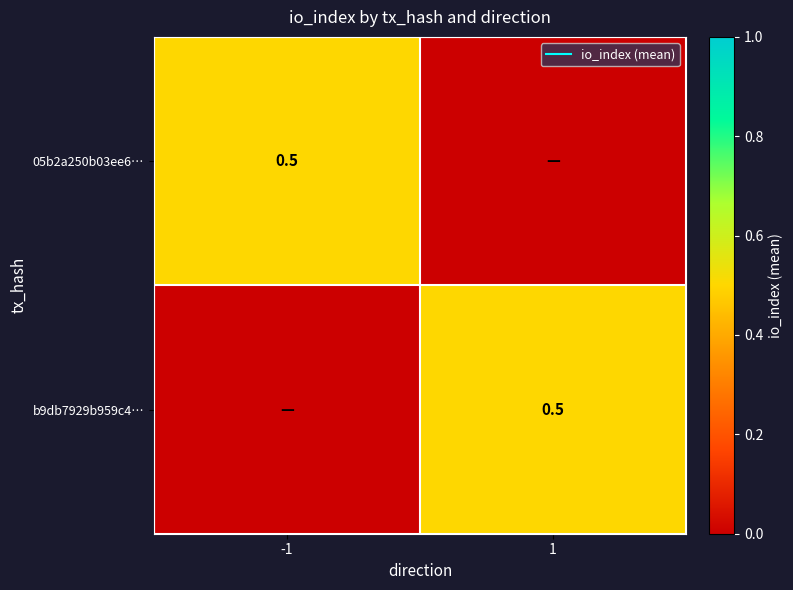

How many values in 05b2a250b03ee6… are above zero?

1